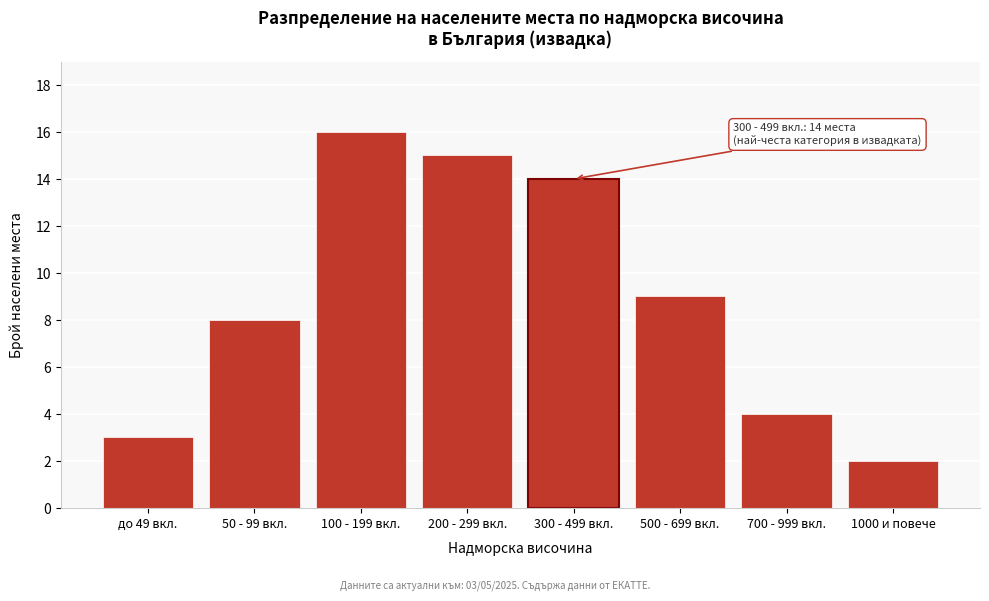

Reading left to right, what are all the values shown in this chart?

3	8	16	15	14	9	4	2